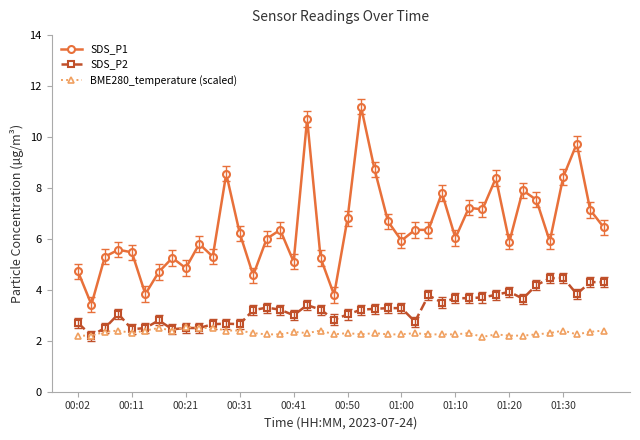

Which series has the widest spread of values?

SDS_P1